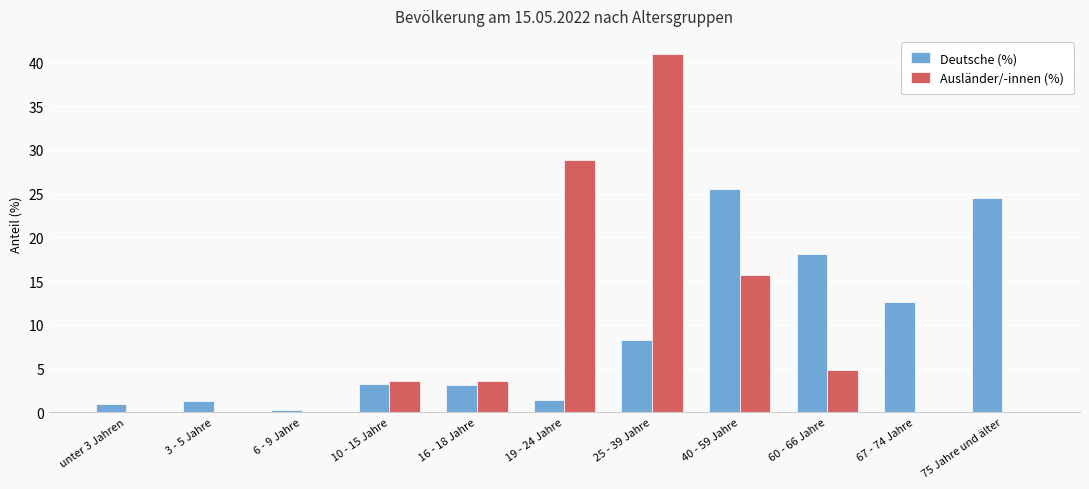

How many categories are shown in the chart?

11